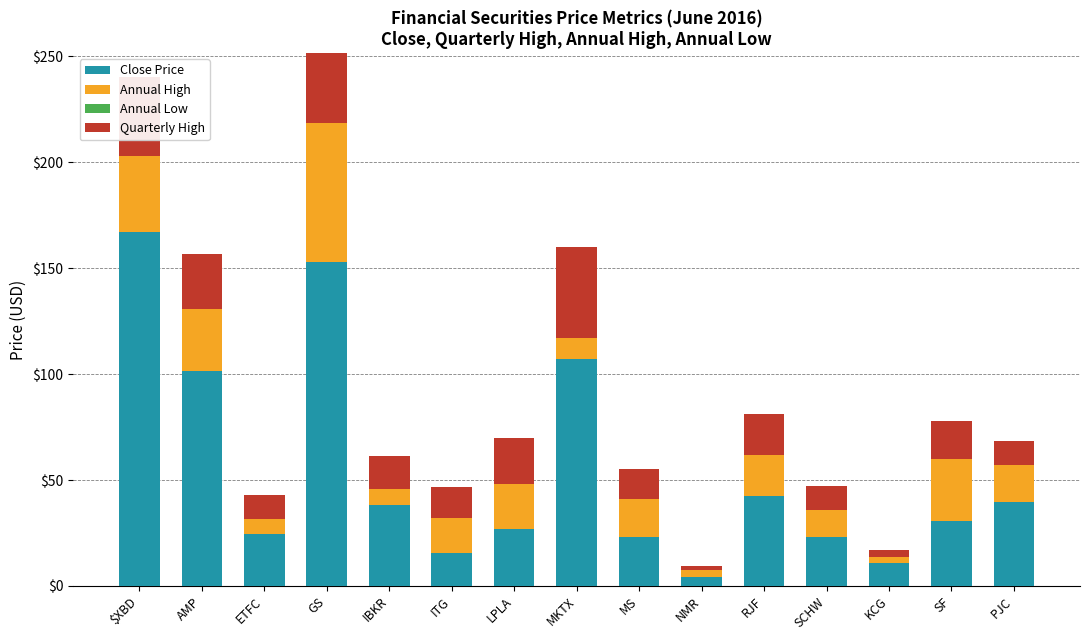

What is the value of the Annual High bar at the 4th from the left?

65.7